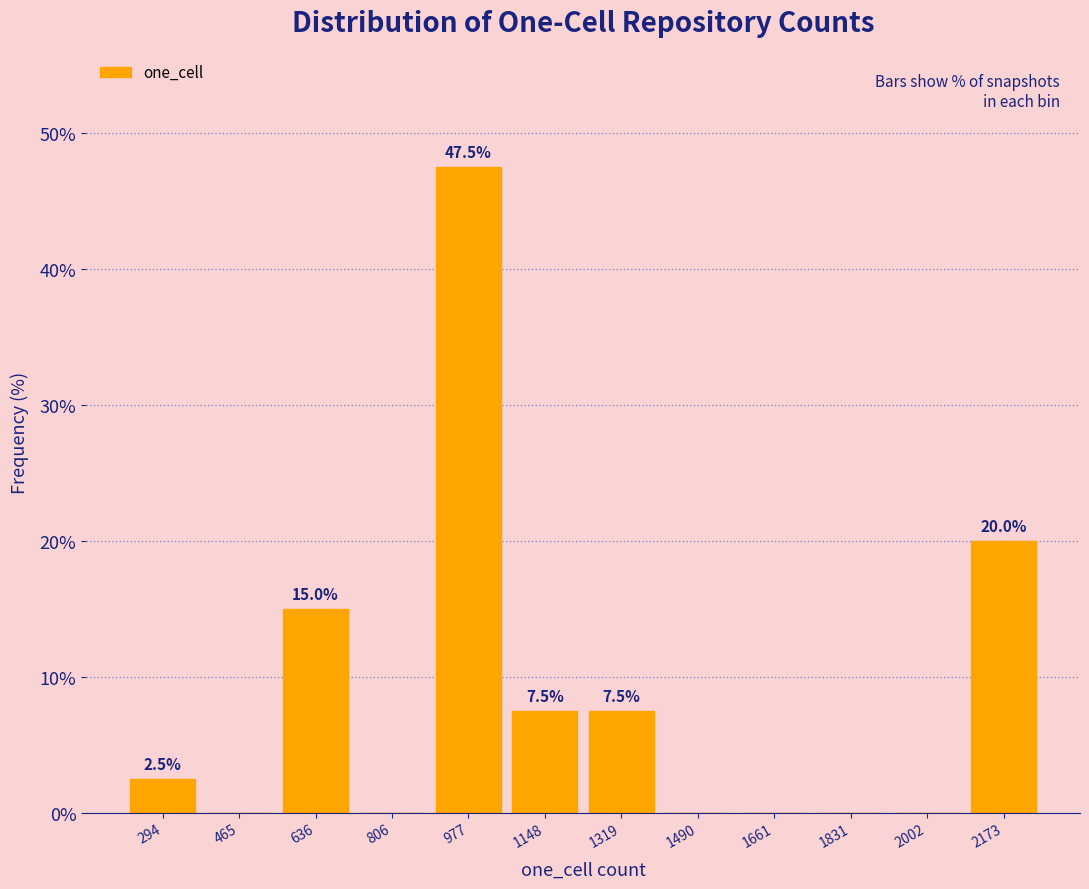

Over which range of the x-axis is the bar tallest?

900 to 1060